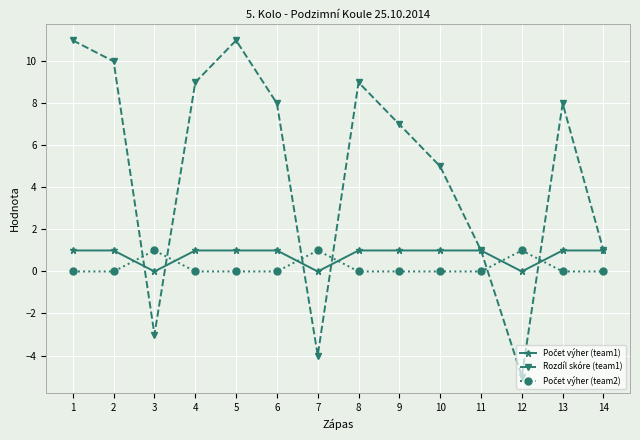

Is it true that Rozdíl skóre (team1) equals 2 at 5?

False